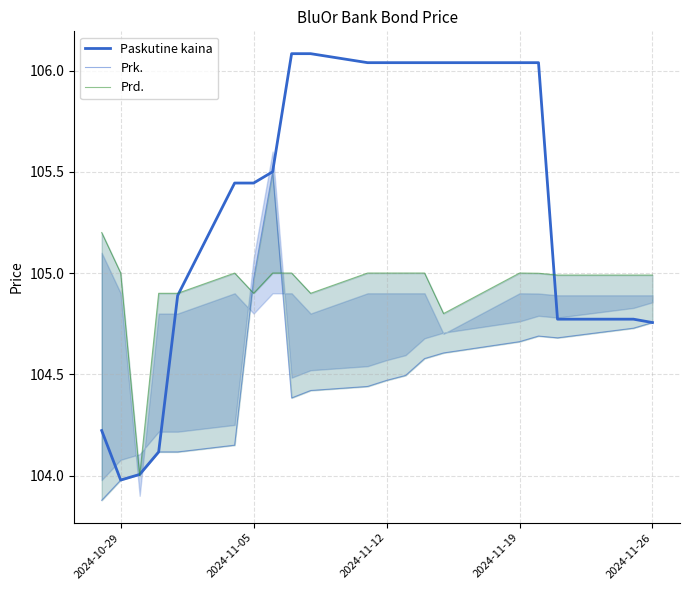

What is the greatest value displayed?

106.1